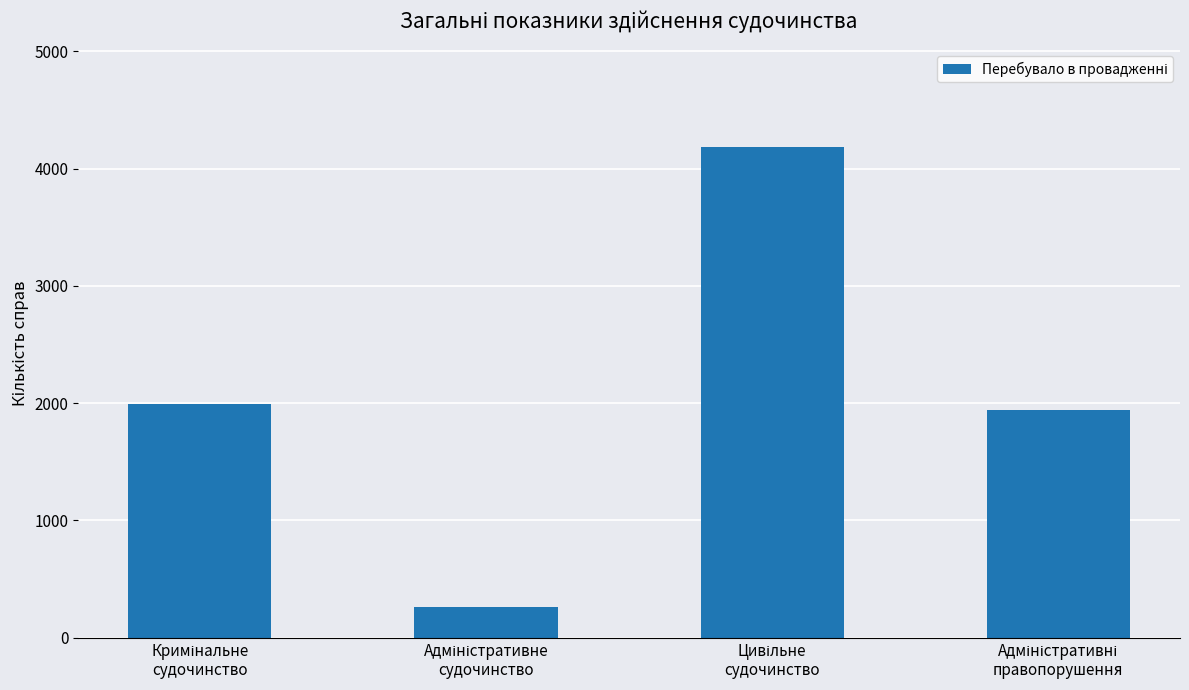

What is the difference between the maximum and minimum values?

3919